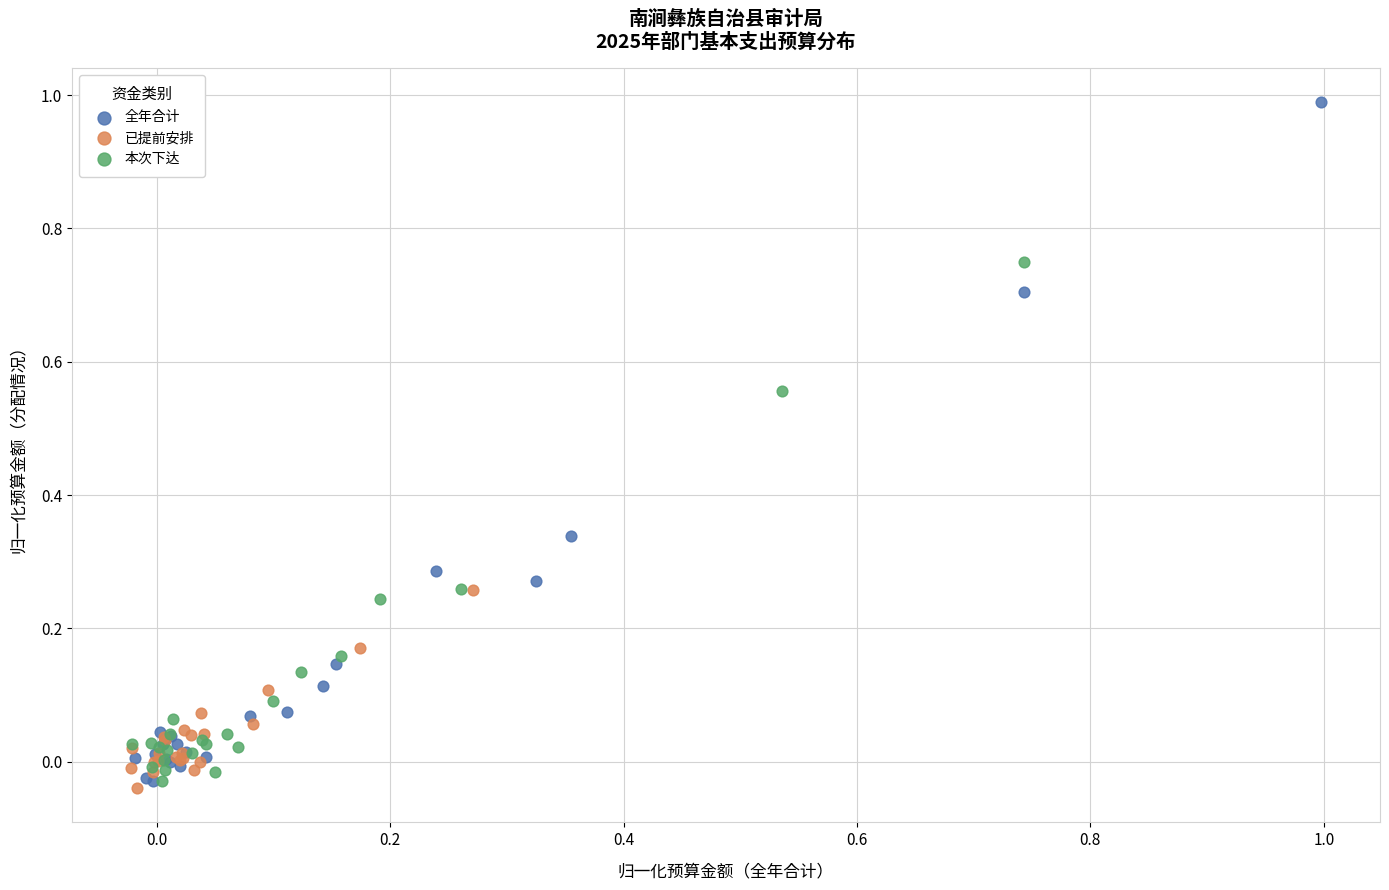

Which series contains the highest Y value?

全年合计